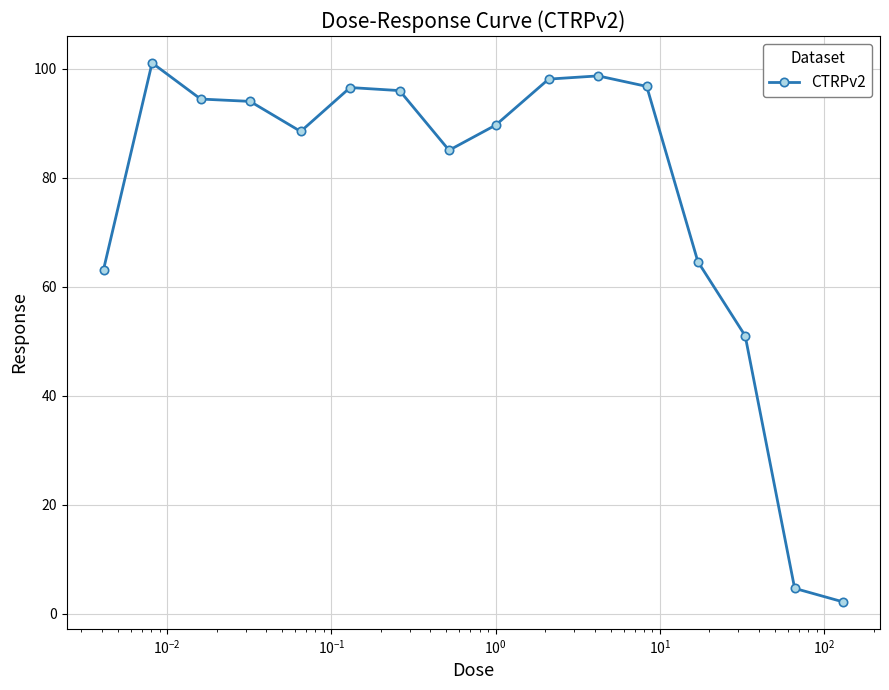

What is the value of the 2nd point from the left?

101.1